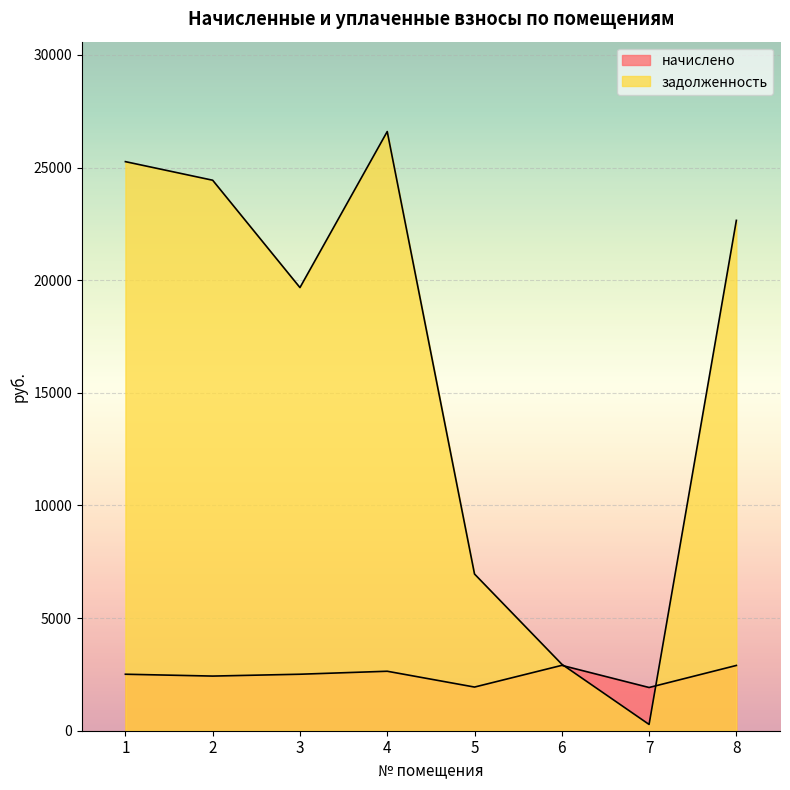

Reading left to right, list all the values displayed in this chart.

начислено: 2507.7	2425.8	2507.7	2640.3	1938.3	2901.6	1918.8	2897.7
задолженность: 25262.2	24437.0	19672.0	26598.0	6956.2	2952.9	279.0	22655.1